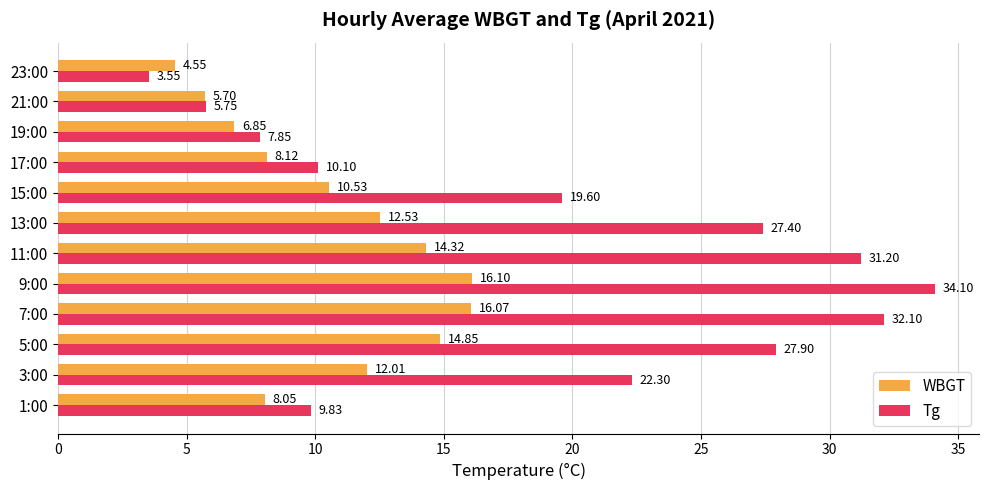

Which series has the widest spread of values?

Tg